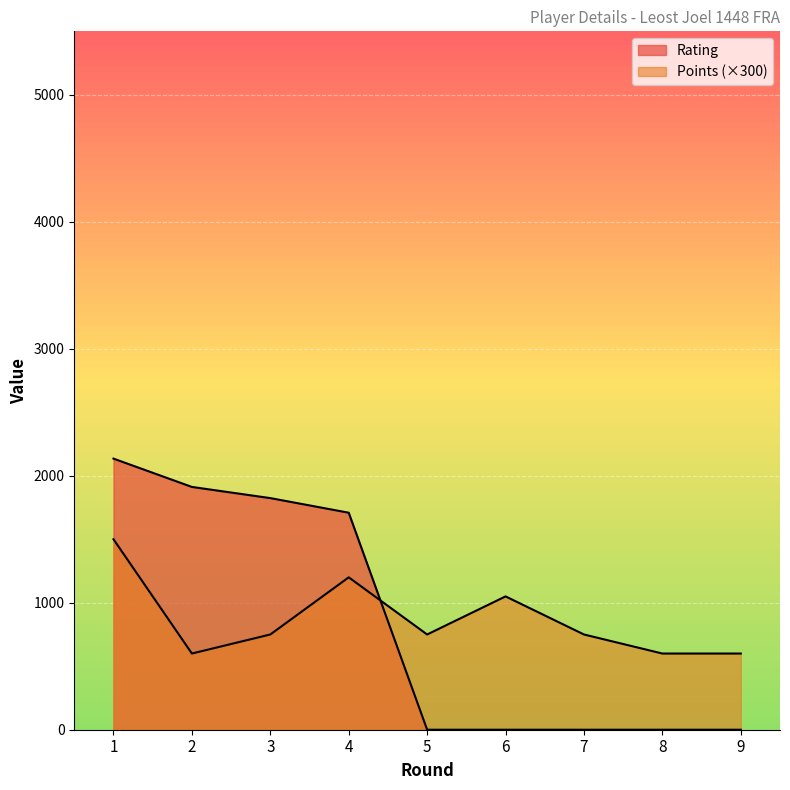

Reading left to right, what are all the values shown in this chart?

Rating: 1=2135	2=1912	3=1824	4=1709	5=0	6=0	7=0	8=0	9=0
Points: 1=1500	2=600	3=750	4=1200	5=750	6=1050	7=750	8=600	9=600